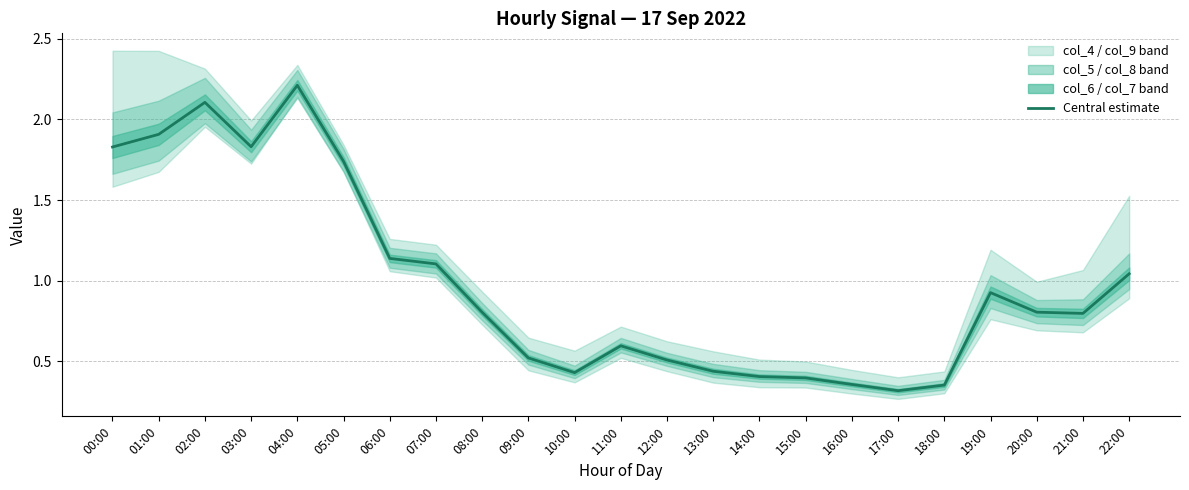

Does the chart have visible grid lines?

Yes